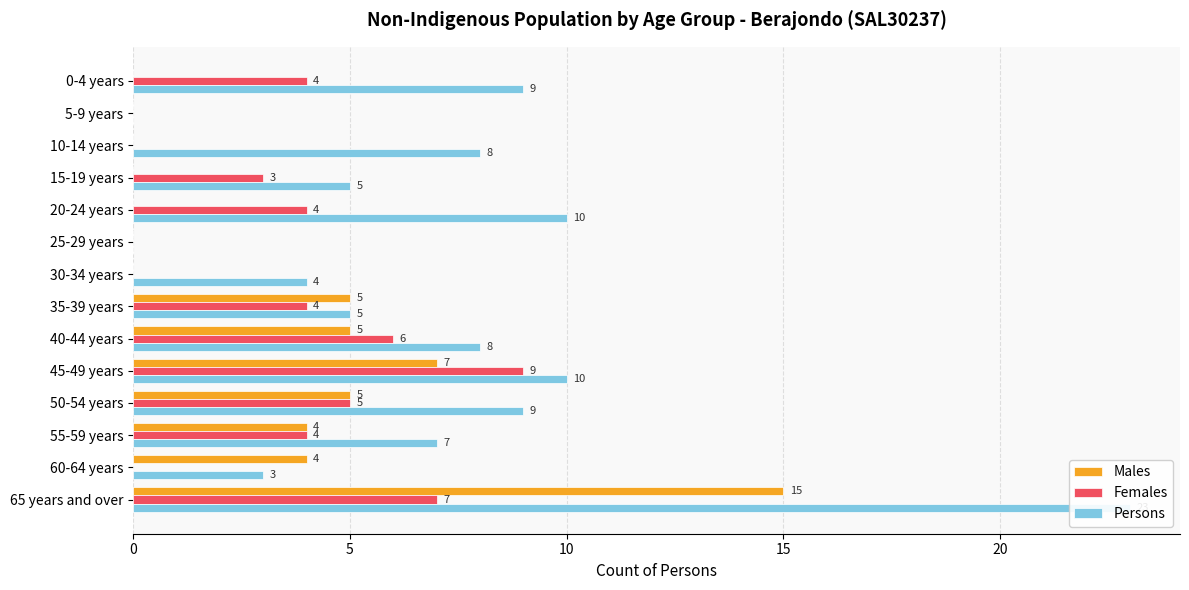

How many bars are there in each group?

3